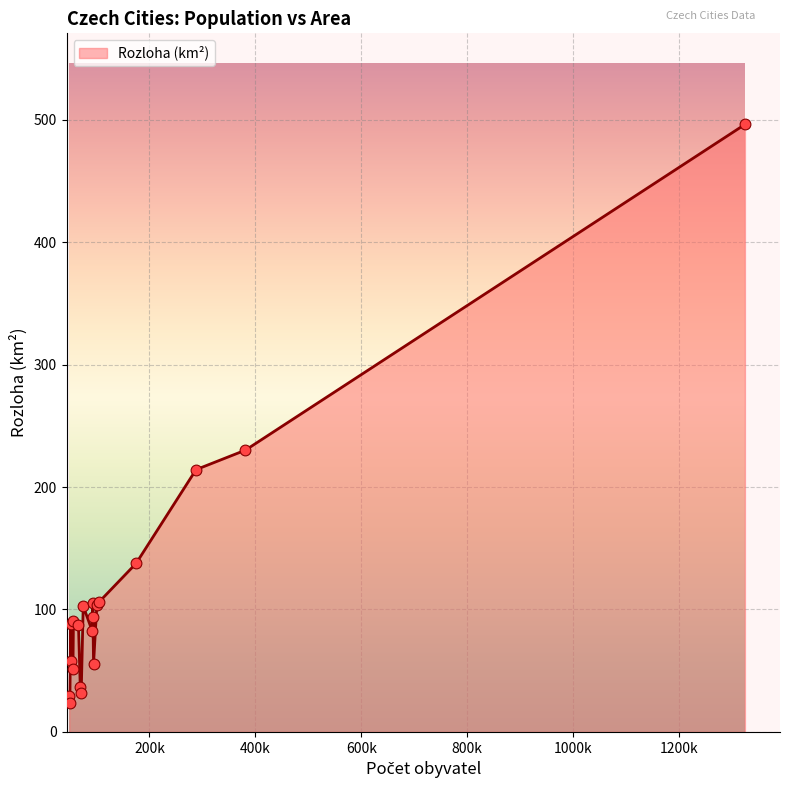

What is the smallest value displayed?

23.8